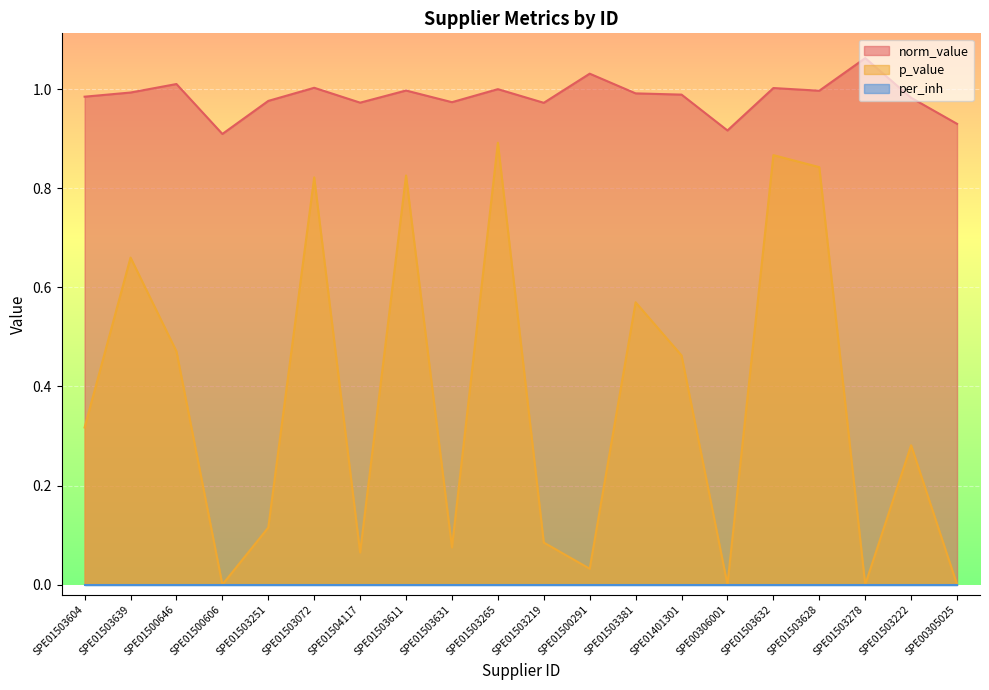

Which series has the largest range (max minus min)?

p_value